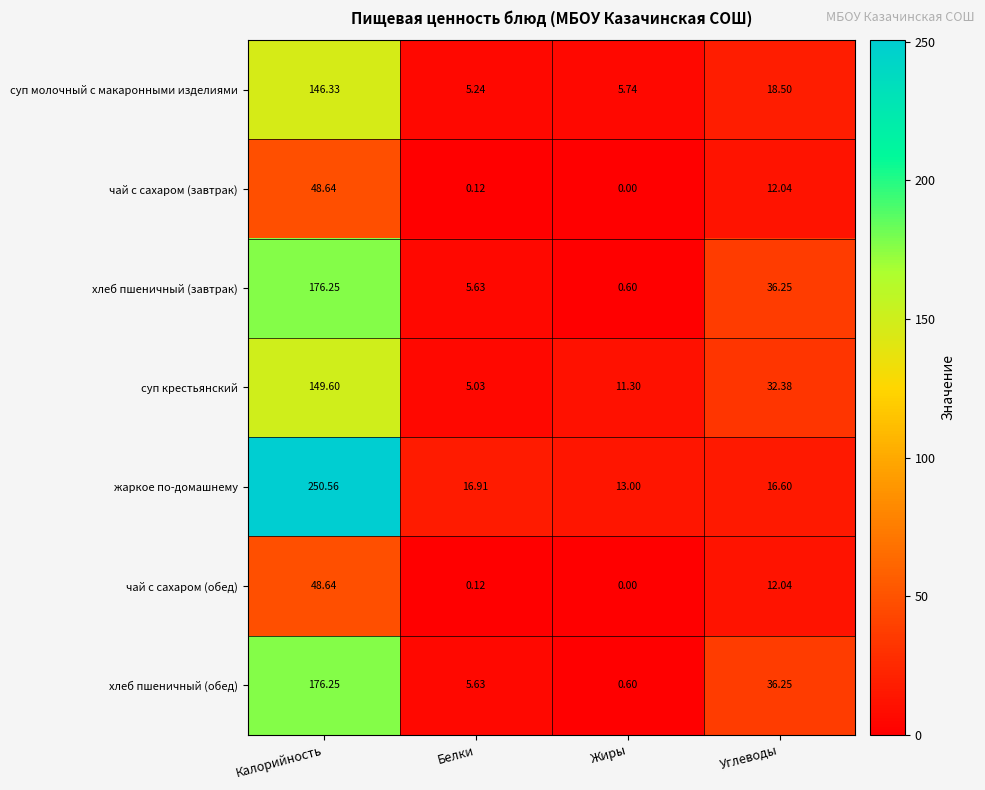

List the labels in order of суп крестьянский value, smallest first.

Белки, Жиры, Углеводы, Калорийность